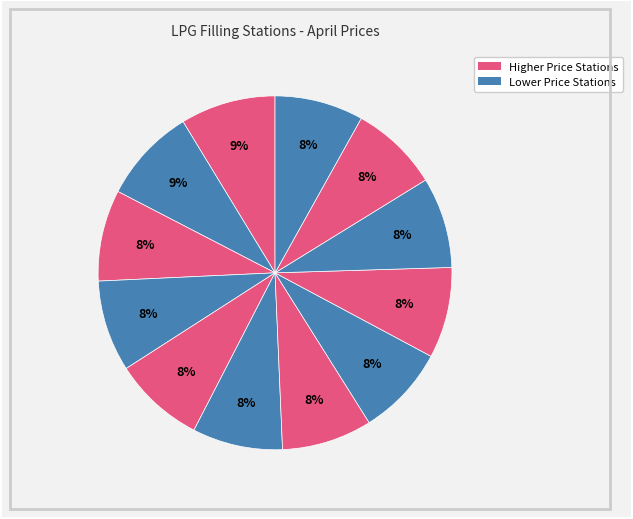

How many slices are in this pie chart?

12